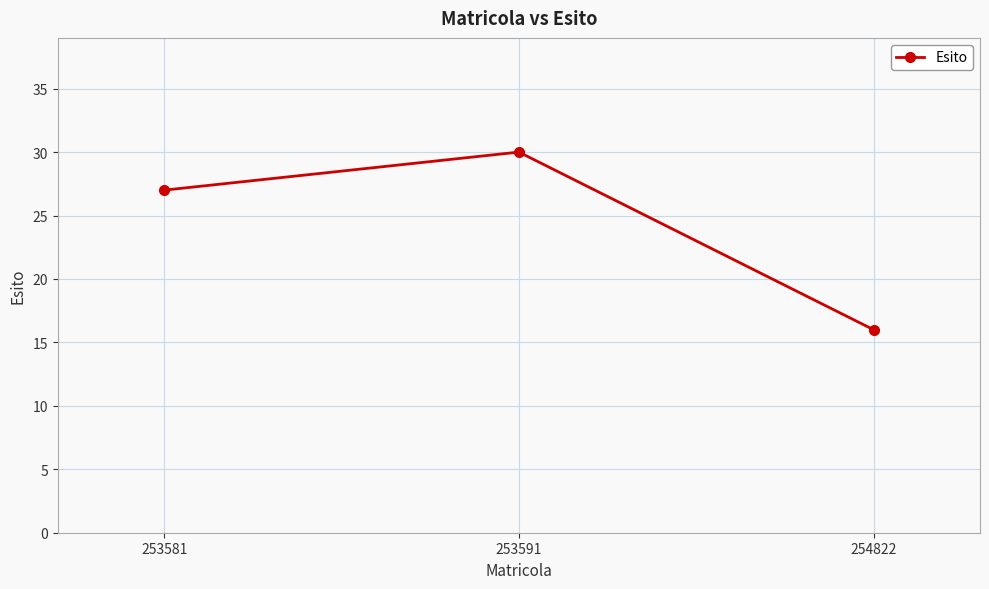

What is the smallest value displayed?

16